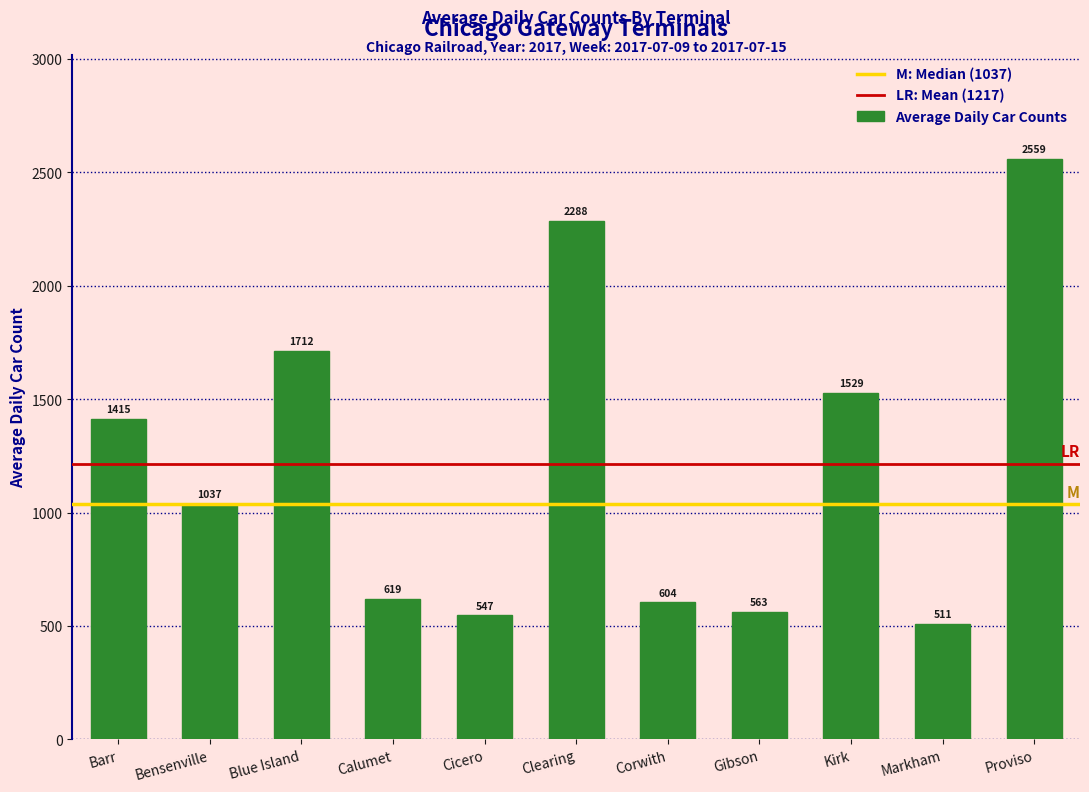

Reading right to left, transcribe all the data shown in this chart.

2559	511	1529	563	604	2288	547	619	1712	1037	1415